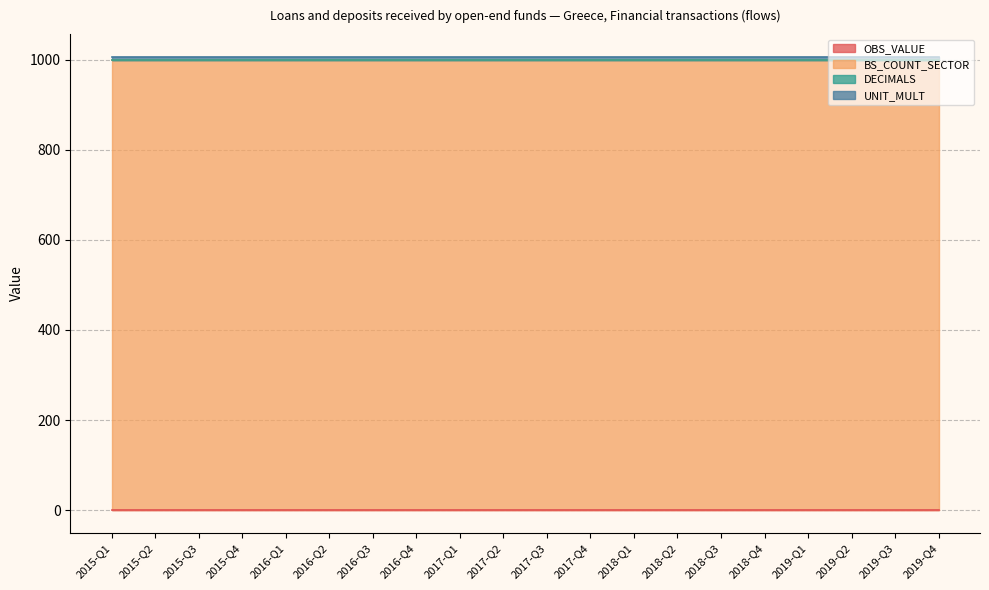

Which series has the largest total across all categories?

BS_COUNT_SECTOR